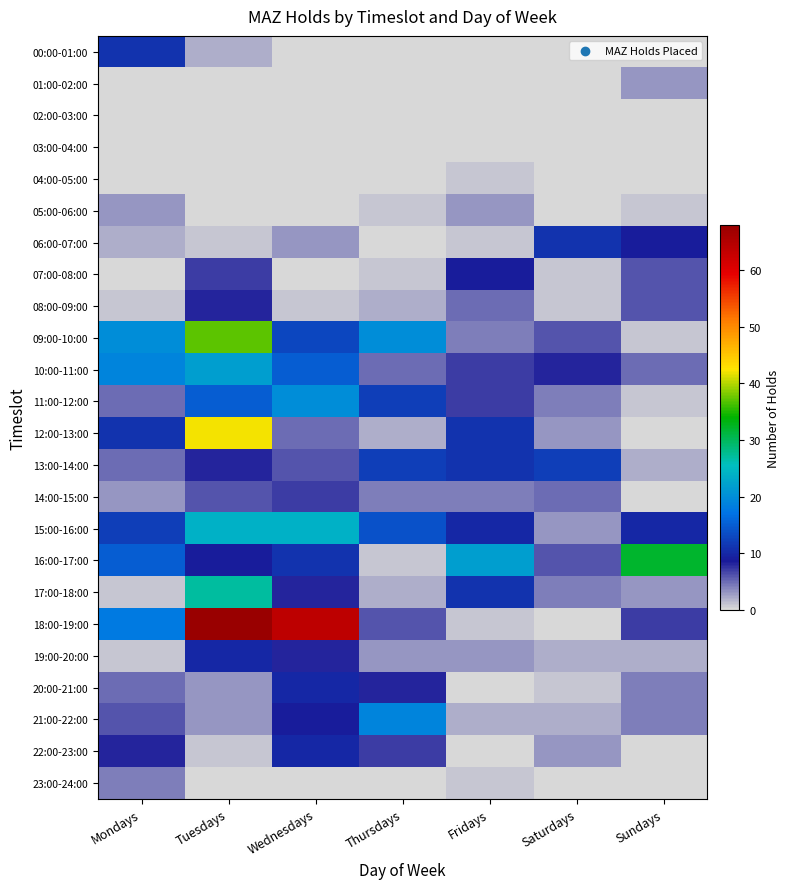

What is the total value across all series at Tuesdays?

293